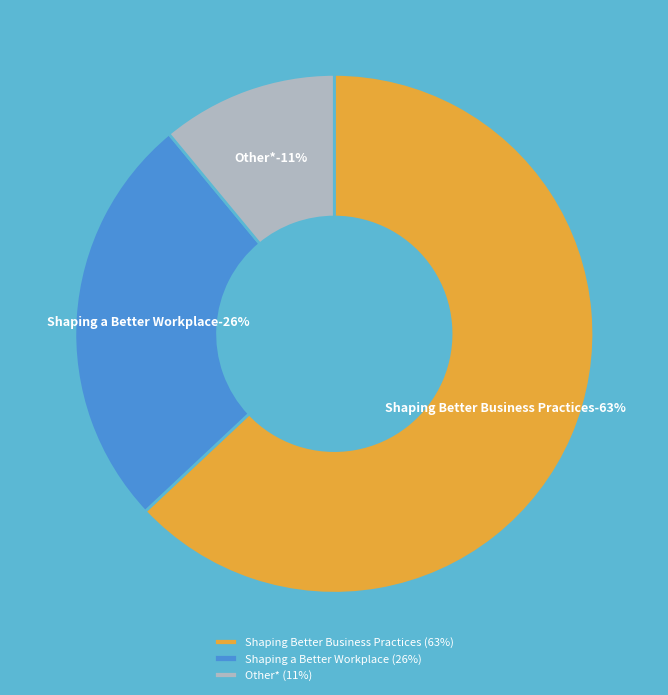

To the nearest percent, what percentage of the pie is Shaping Better Business Practices?

63%